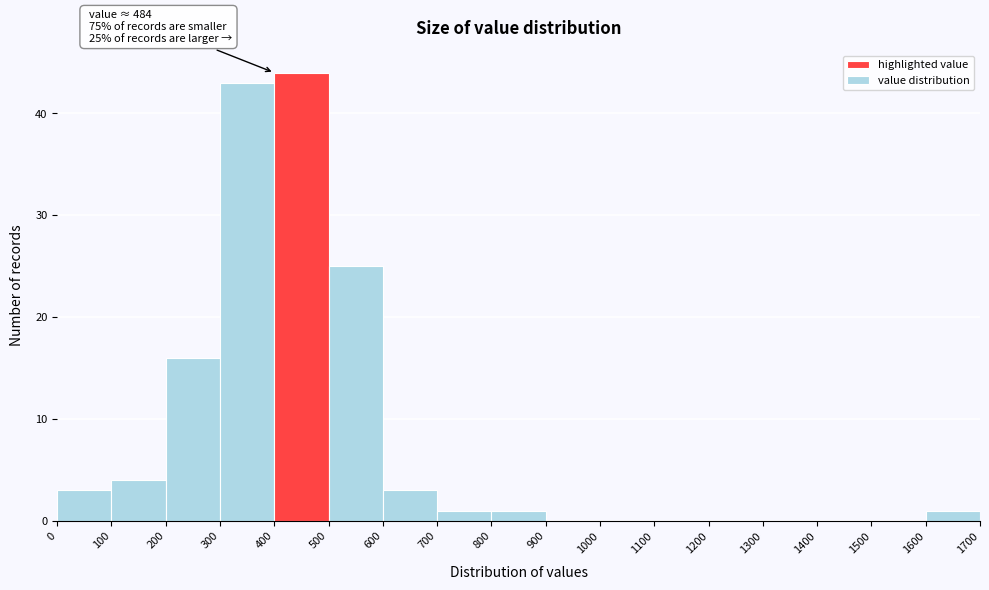

Which range on the x-axis has the tallest bar?

400 to 500